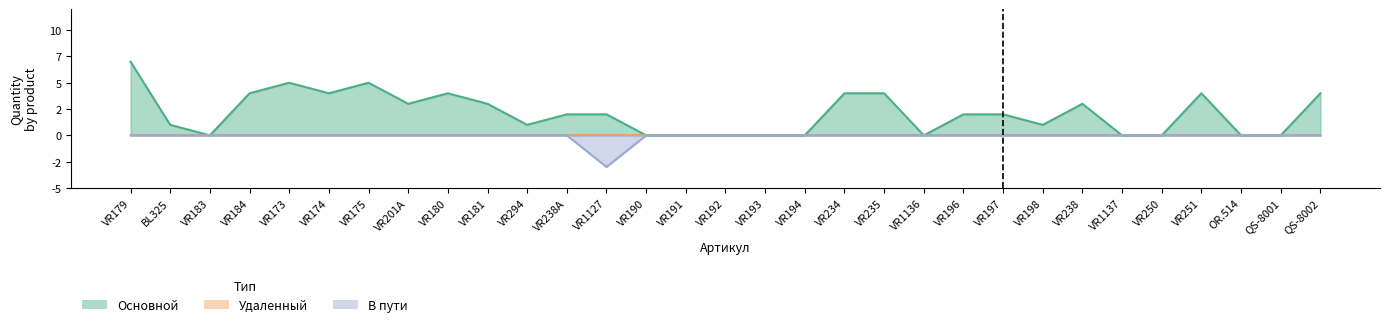

At which label does Основной reach its peak?

VR179